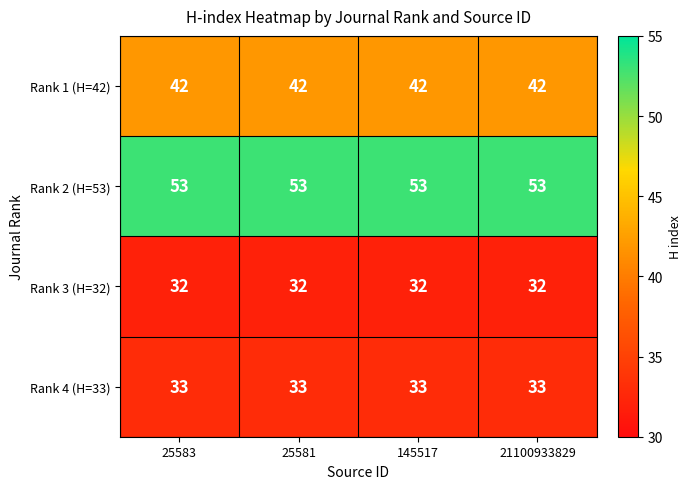

What is the difference between the highest and lowest values at 25583?

21